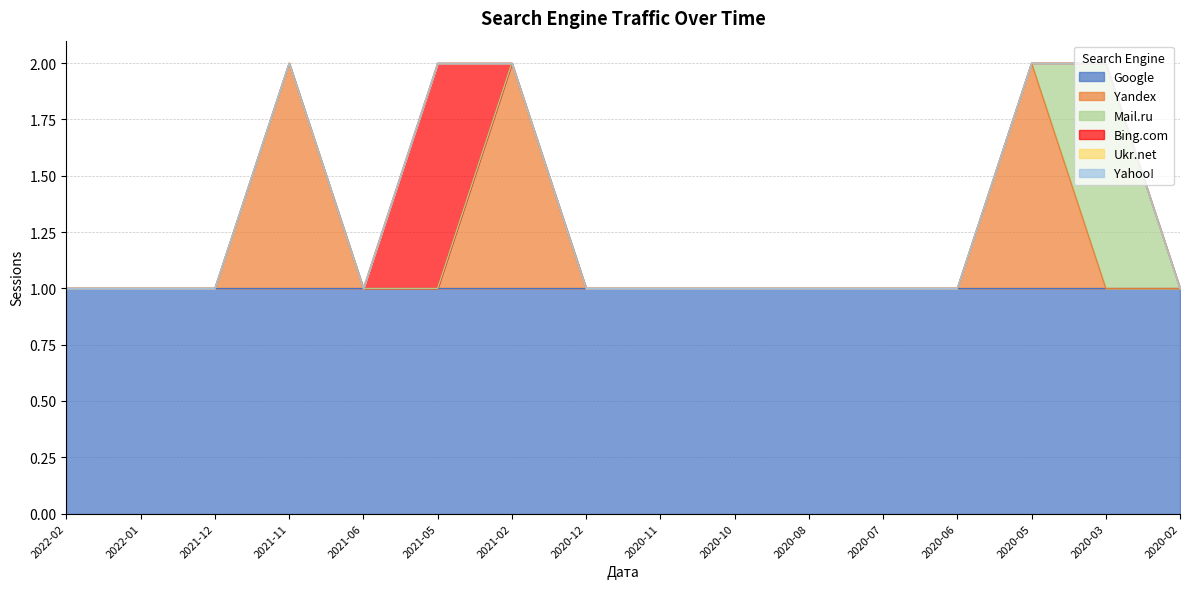

Does the chart display data point markers on the line(s)?

No